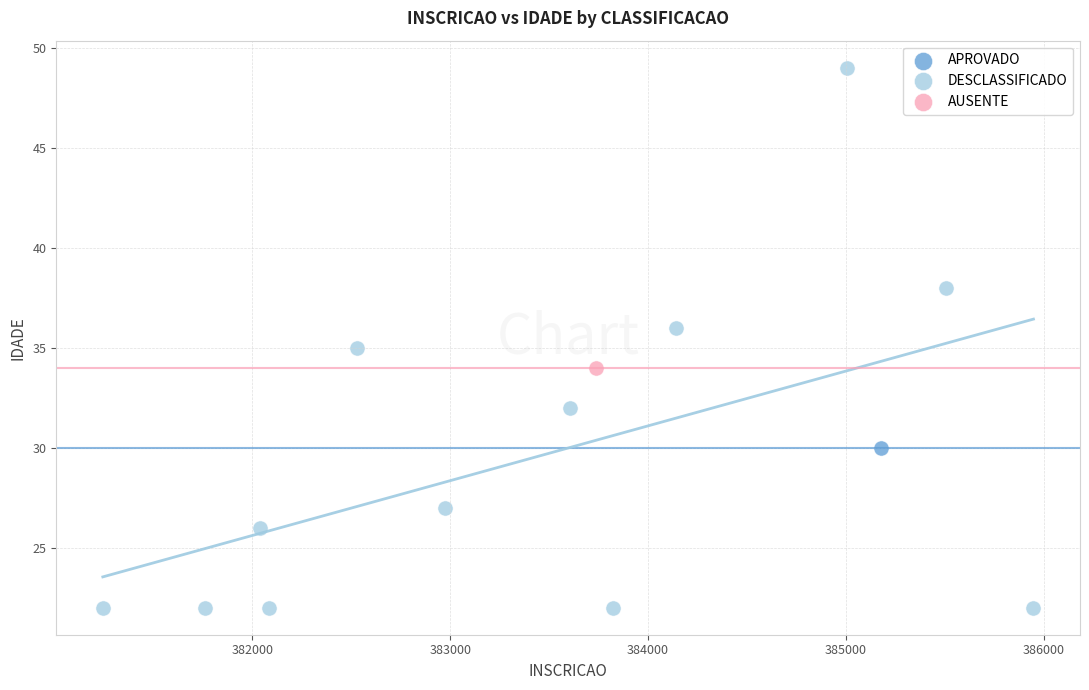

What are all the series names shown in the legend?

APROVADO, DESCLASSIFICADO, AUSENTE